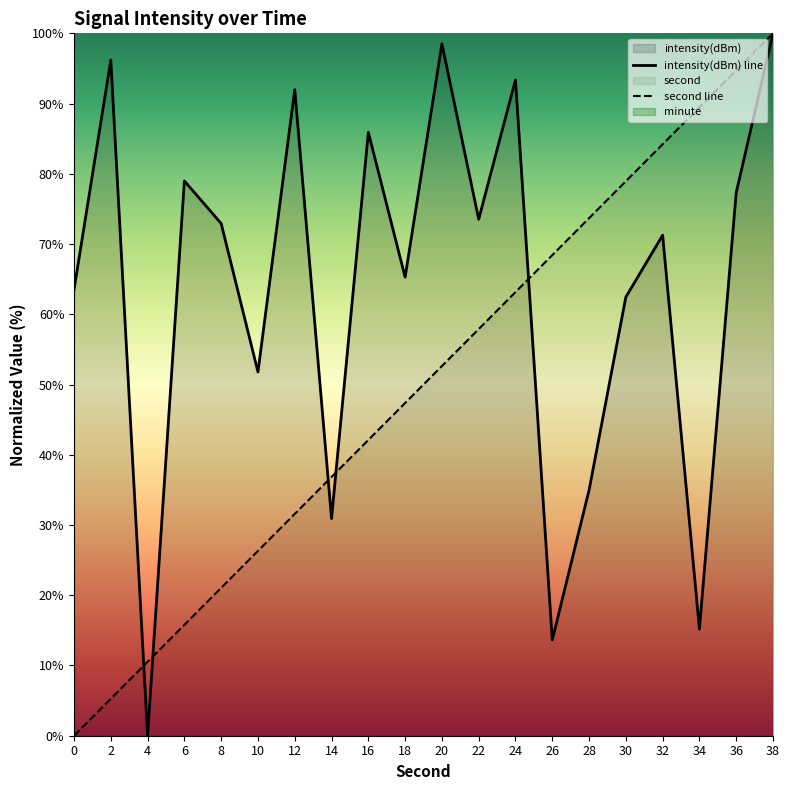

Rank the categories by second value from lowest to highest.

0, 2, 4, 6, 8, 10, 12, 14, 16, 18, 20, 22, 24, 26, 28, 30, 32, 34, 36, 38